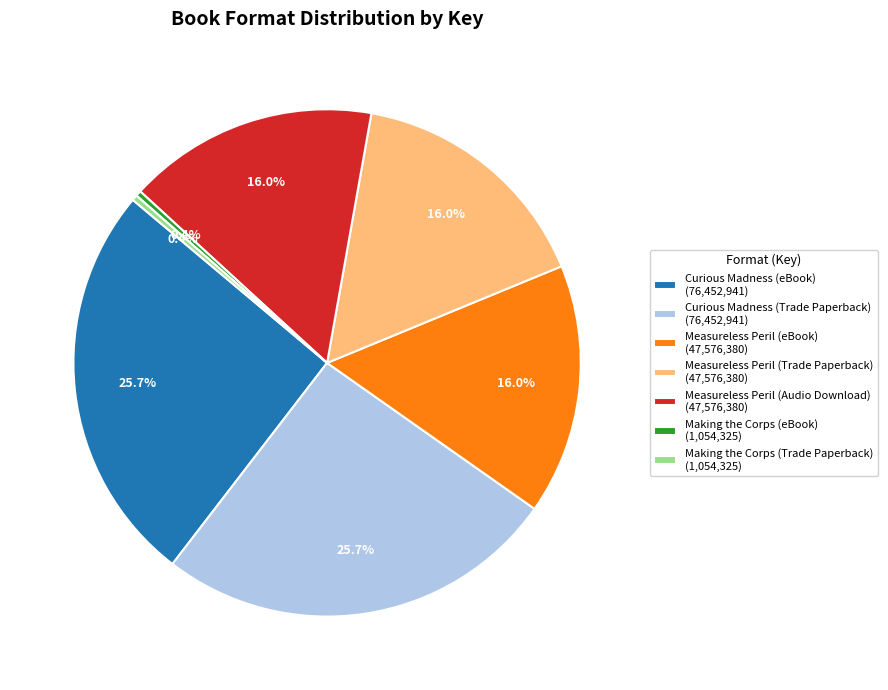

What percentage do Curious Madness (eBook) (76,452,941) and Making the Corps (Trade Paperback) (1,054,325) together represent?

26.0%